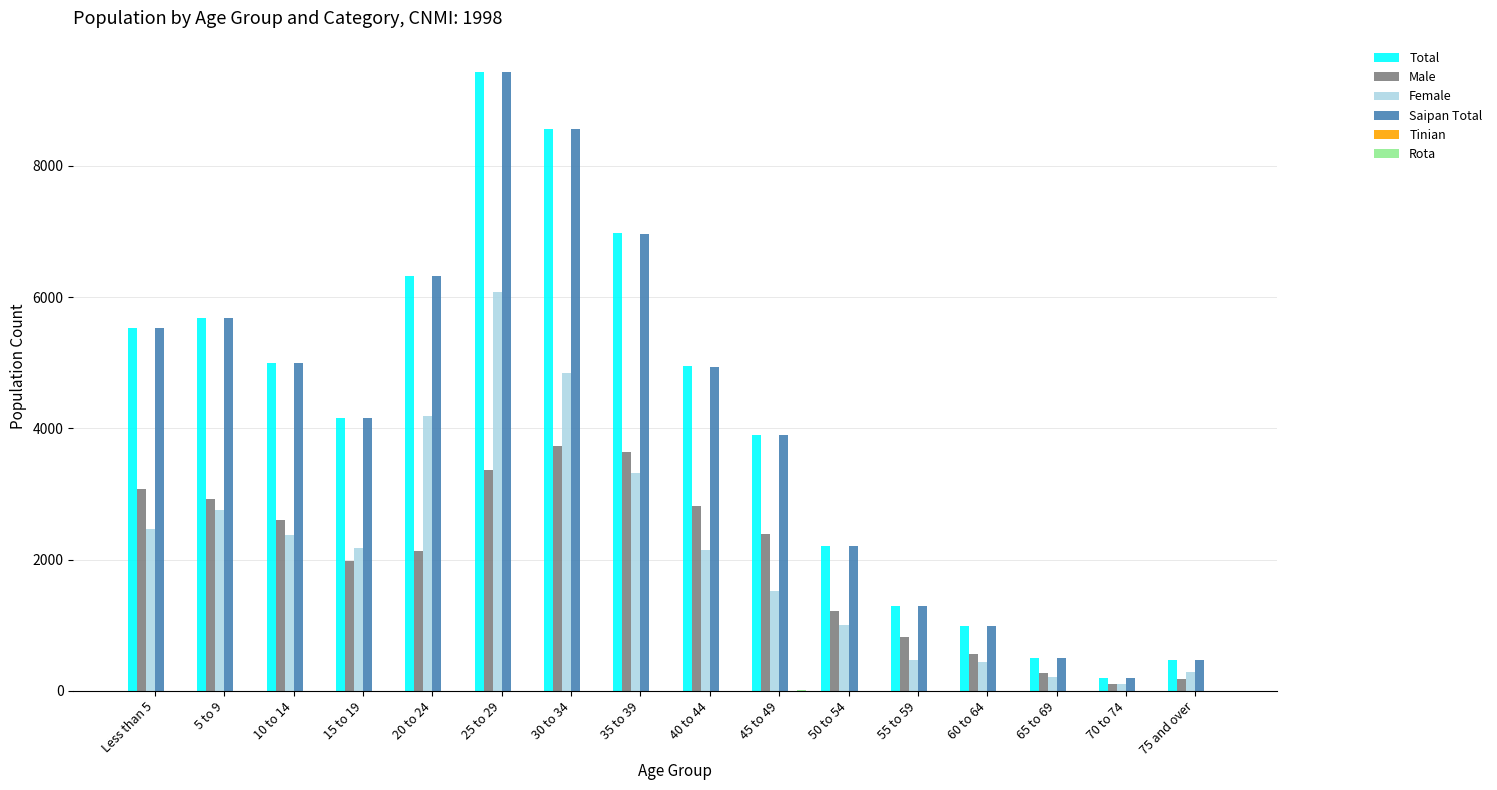

What is the highest value of the Total series?

9434